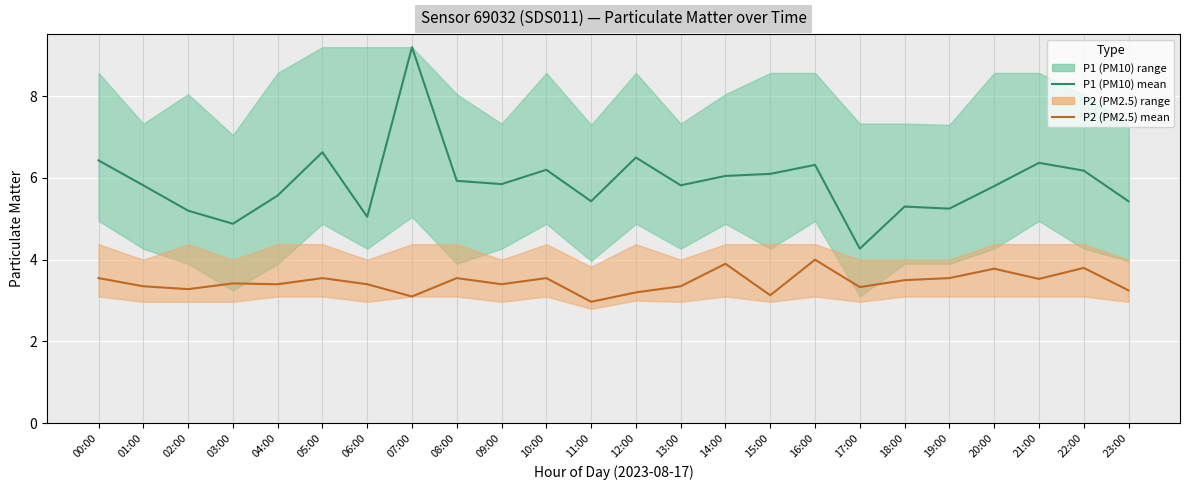

Rank the categories by P2 (PM2.5) mean value from highest to lowest.

16:00, 14:00, 22:00, 20:00, 00:00, 05:00, 08:00, 10:00, 19:00, 21:00, 18:00, 03:00, 04:00, 06:00, 09:00, 01:00, 13:00, 17:00, 02:00, 23:00, 12:00, 15:00, 07:00, 11:00